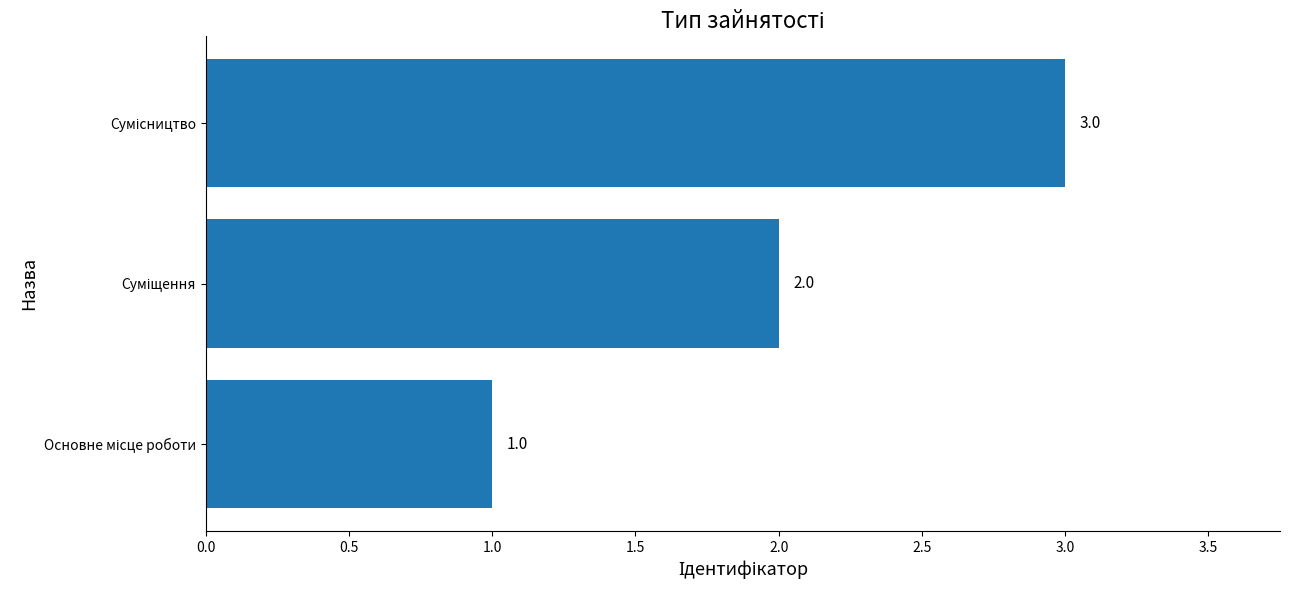

How many bars are there in total?

3